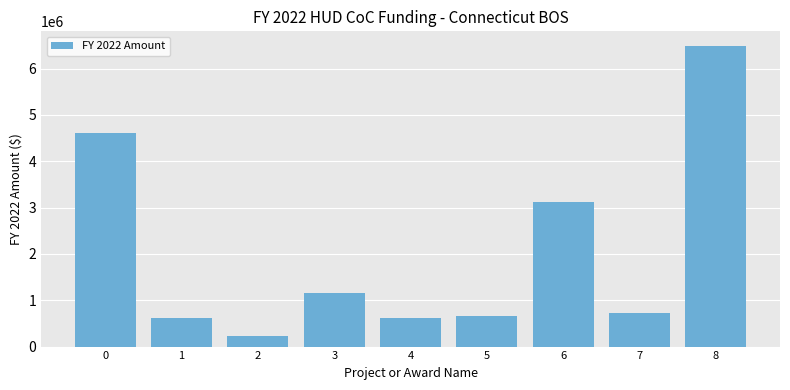

What value does the data have at 0, to the nearest 100?

4617500